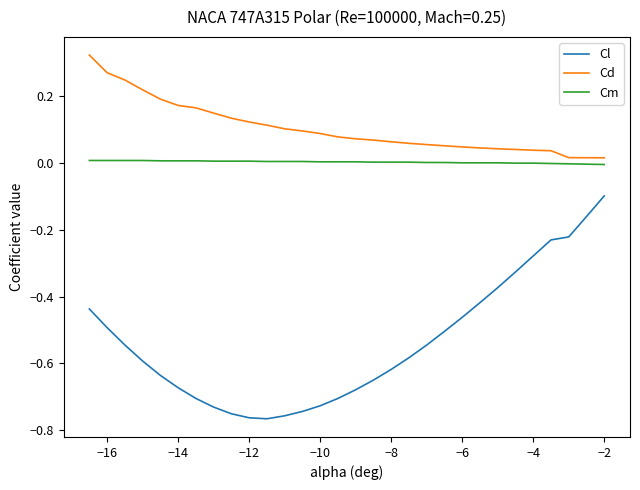

Rank the series by their average value, from lowest to highest.

Cl, Cm, Cd